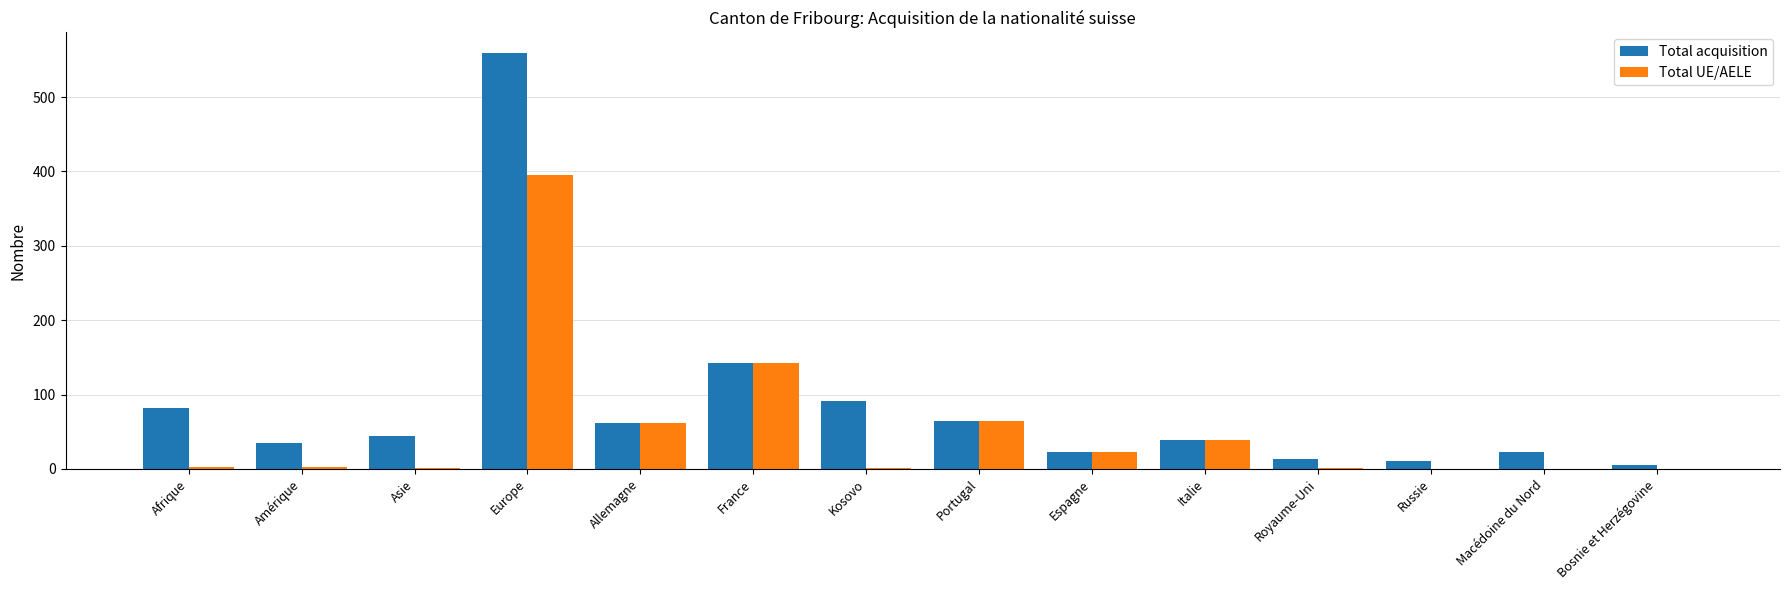

Which category has the highest value across all series?

Europe